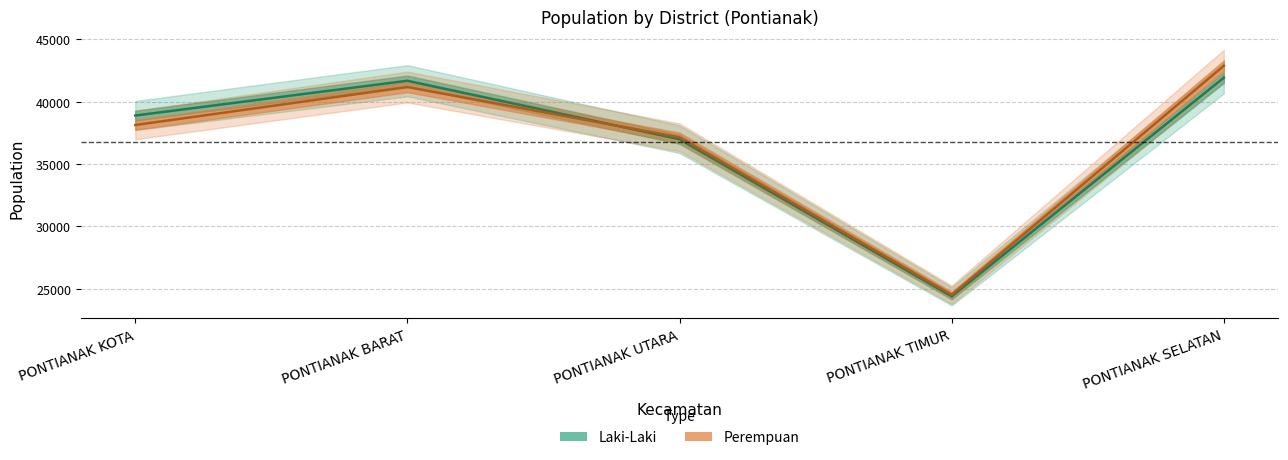

True or false: Perempuan has a value of 41166 at PONTIANAK BARAT.

True